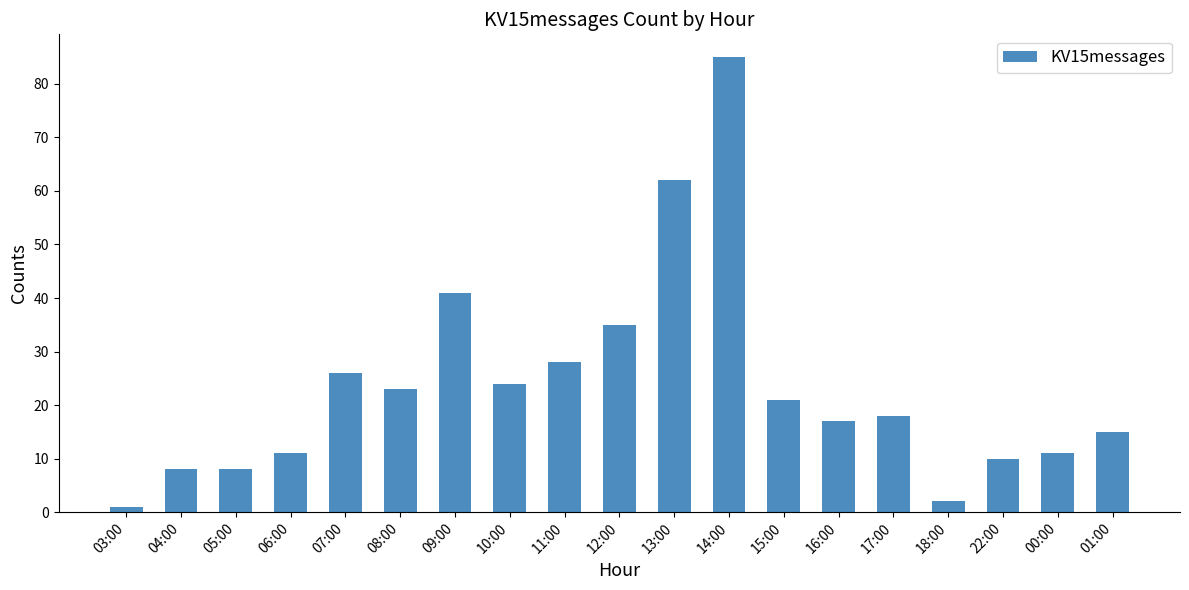

The value at 03:00 is 1. True or false?

True